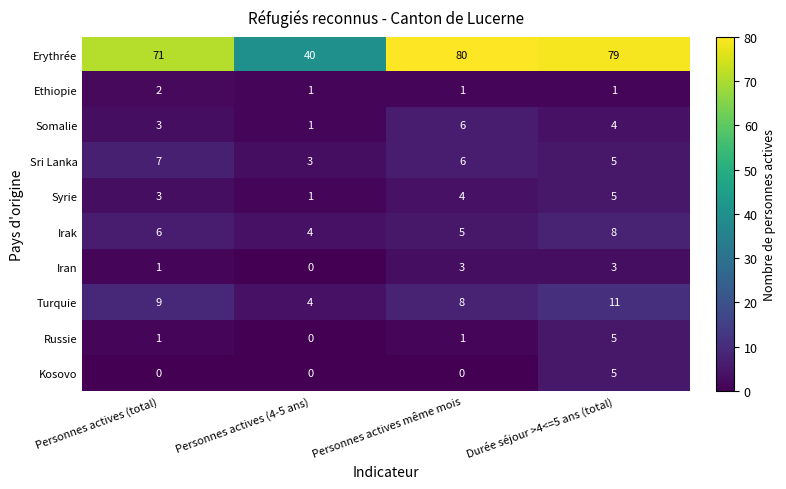

Rank the categories by Syrie value from lowest to highest.

Personnes actives (4-5 ans), Personnes actives (total), Personnes actives même mois, Durée séjour >4<=5 ans (total)